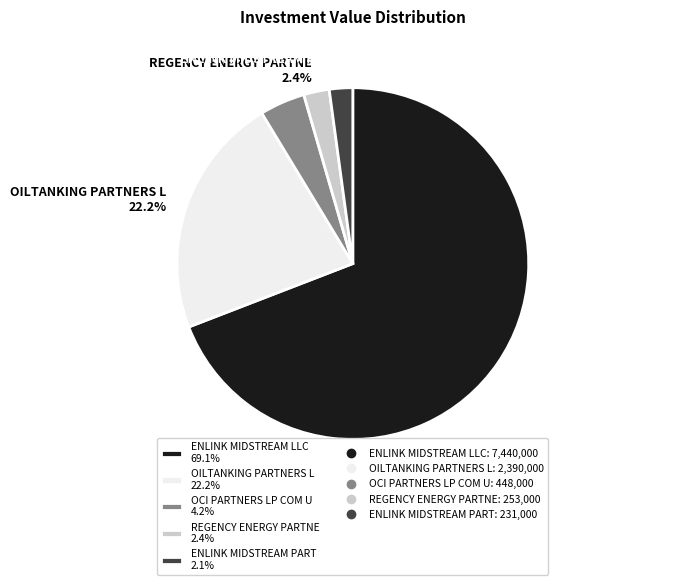

To the nearest percent, what portion does REGENCY ENERGY PARTNE represent?

2%